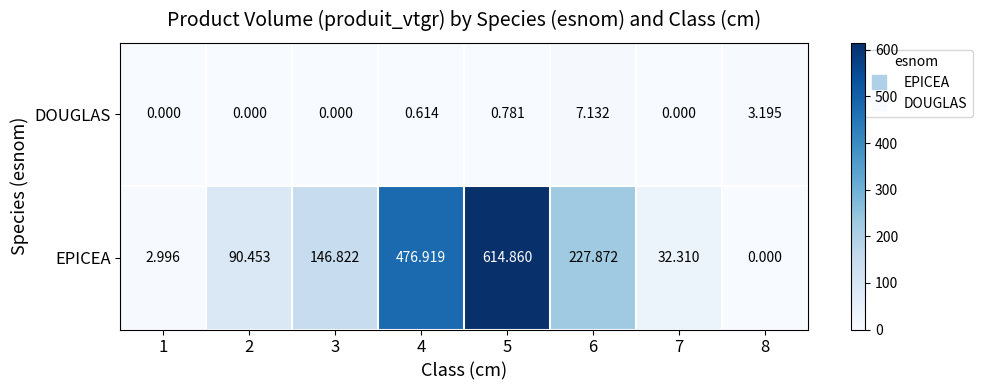

Is the value of DOUGLAS at 6 greater than the value of EPICEA at 1?

Yes